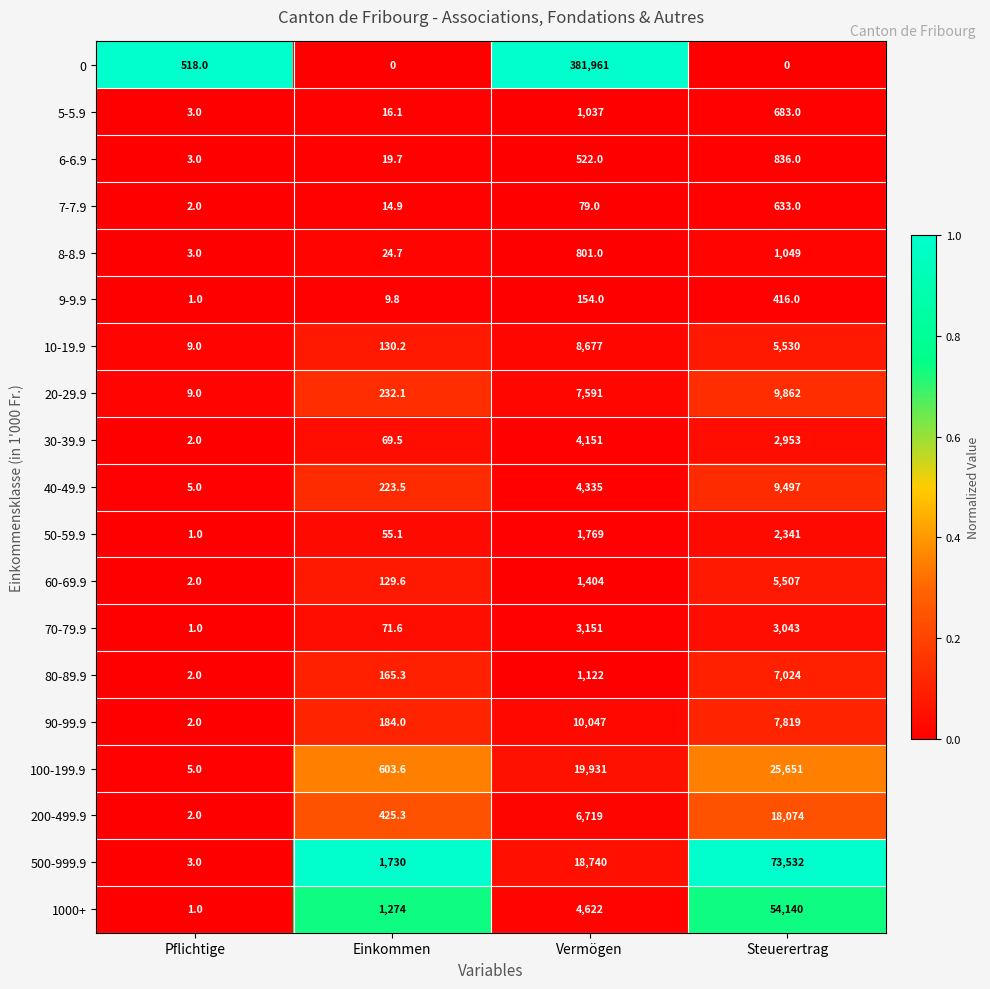

Is it true that 40-49.9 equals 1.6 at Pflichtige?

False